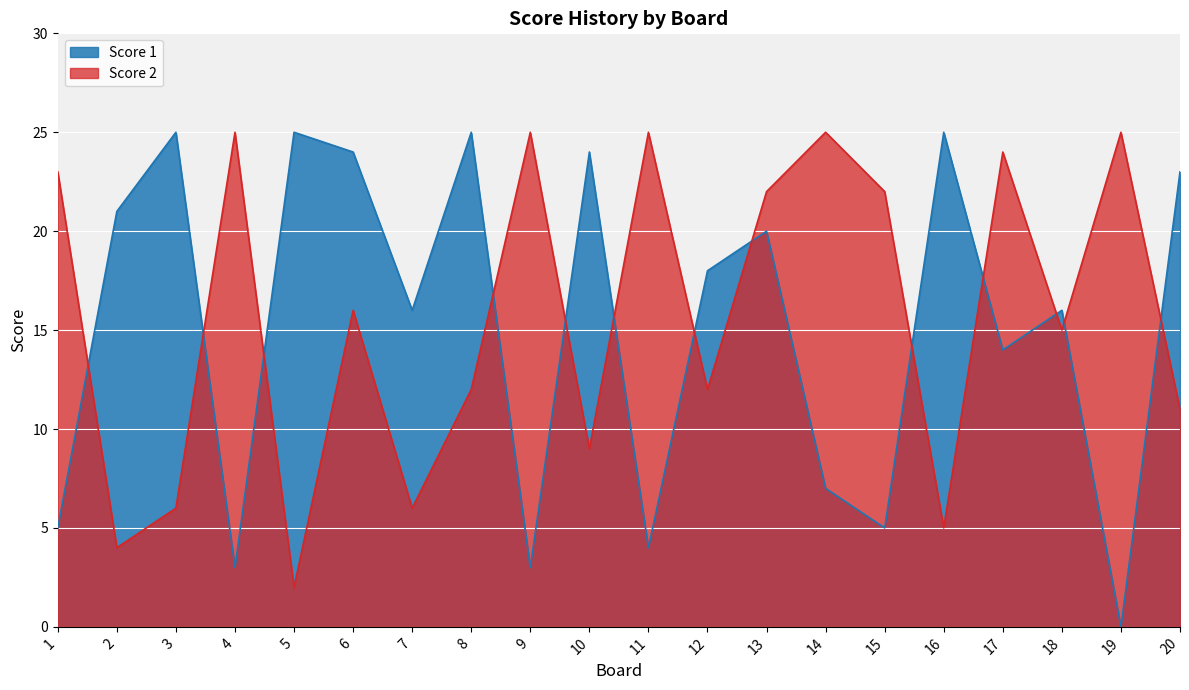

Is it true that Score 2 equals 41 at 19?

False